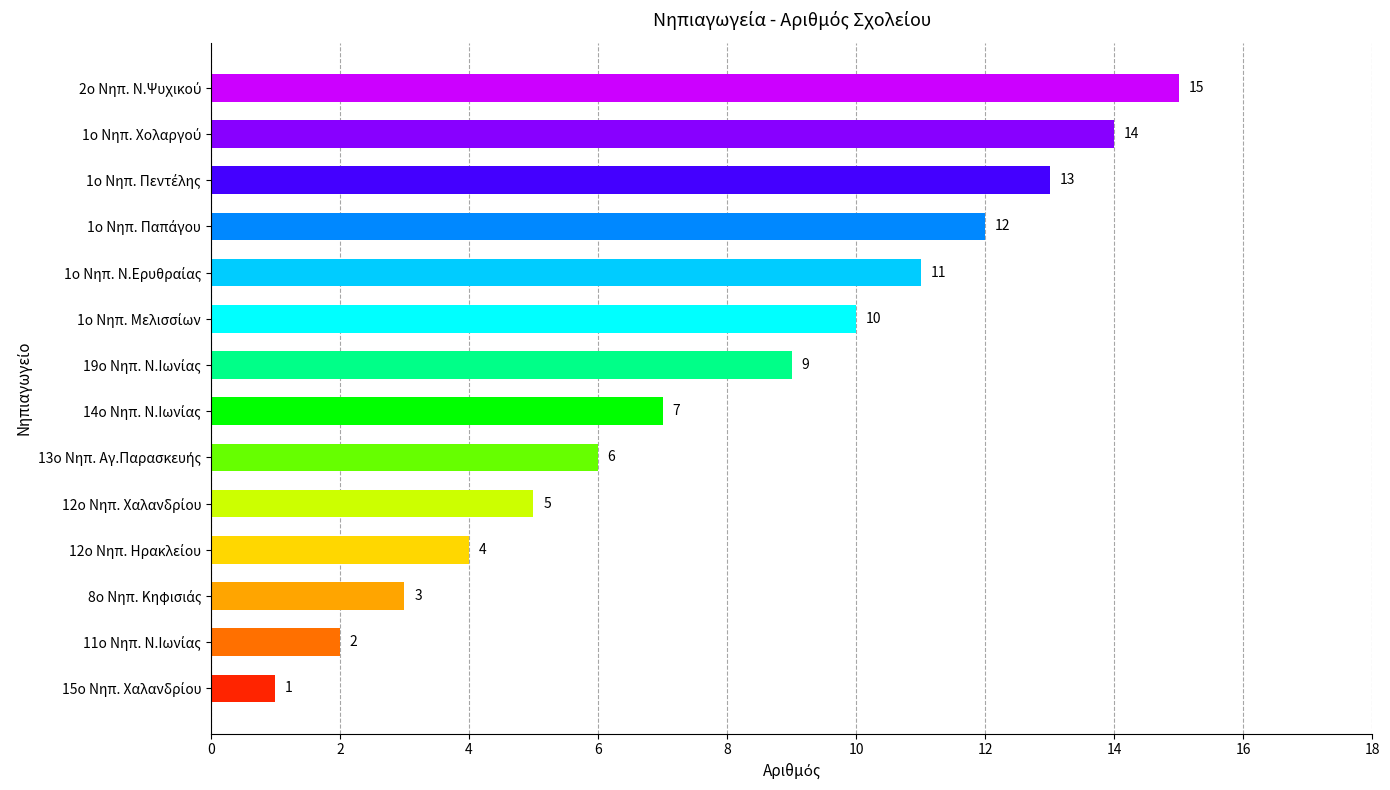

What is the difference between the second highest and second lowest values?

12